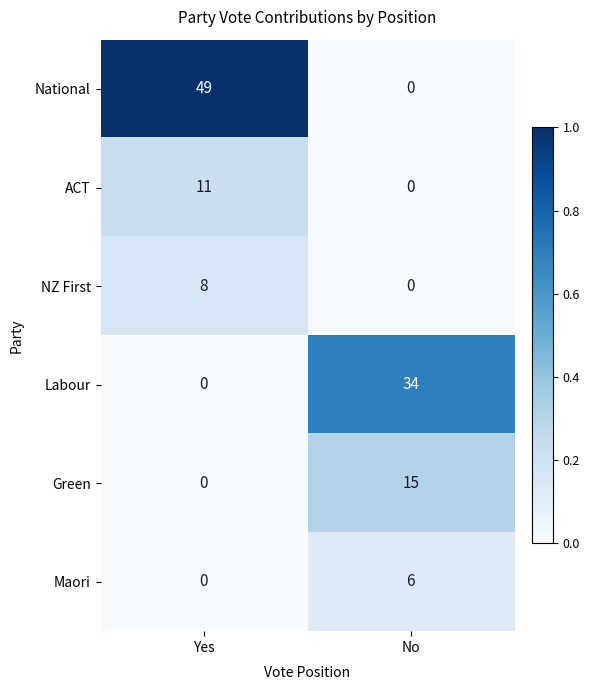

Count the number of data series in this chart.

6